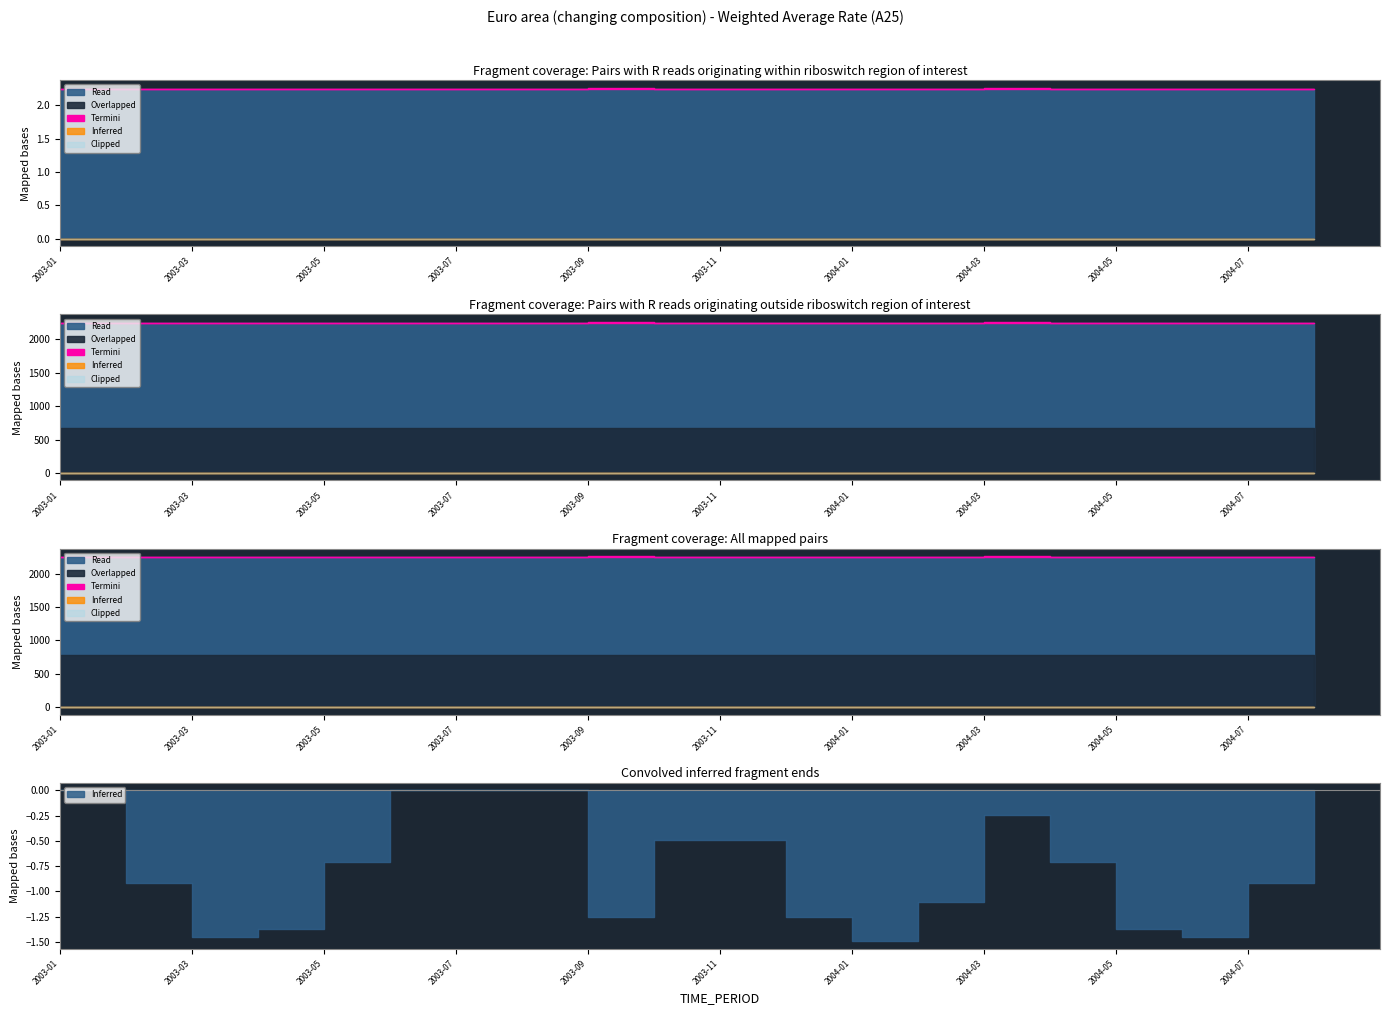

True or false: Read and Termini cross at least once.

False